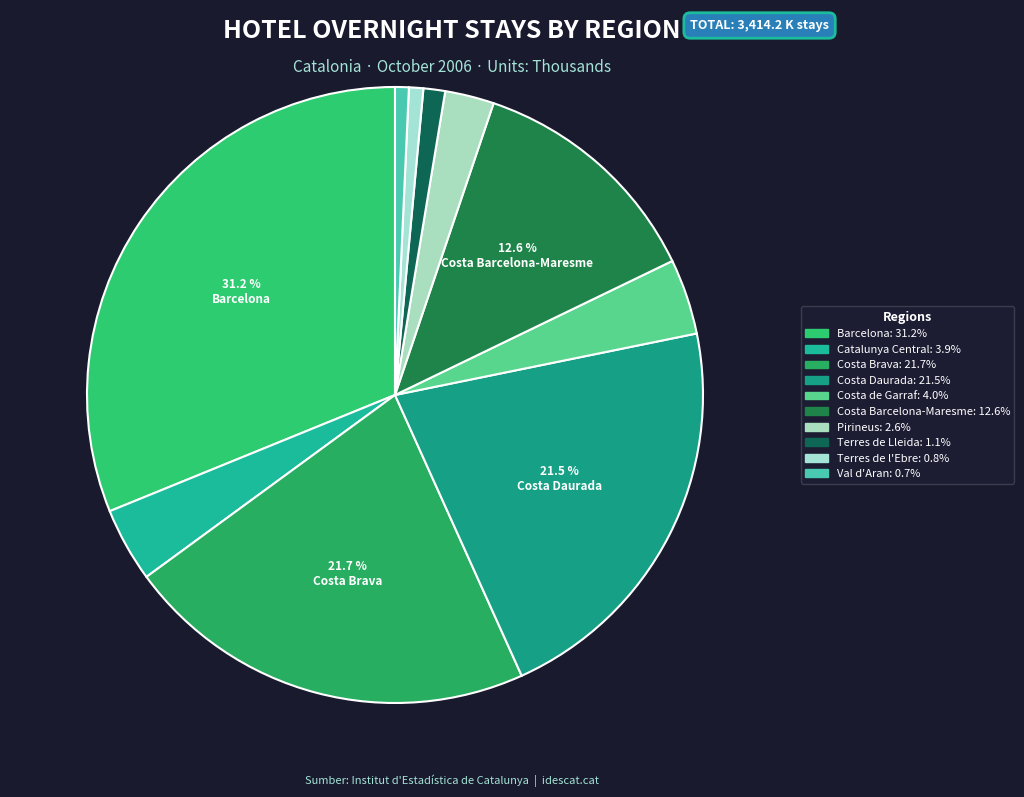

How many slices are in this pie chart?

10